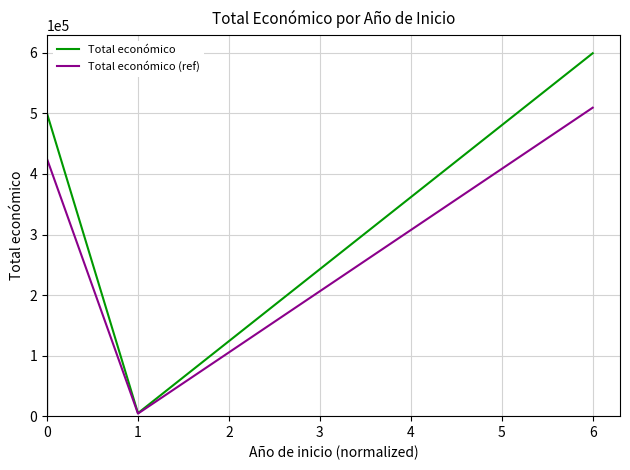

At how many categories does at least one series exceed 542639?

1